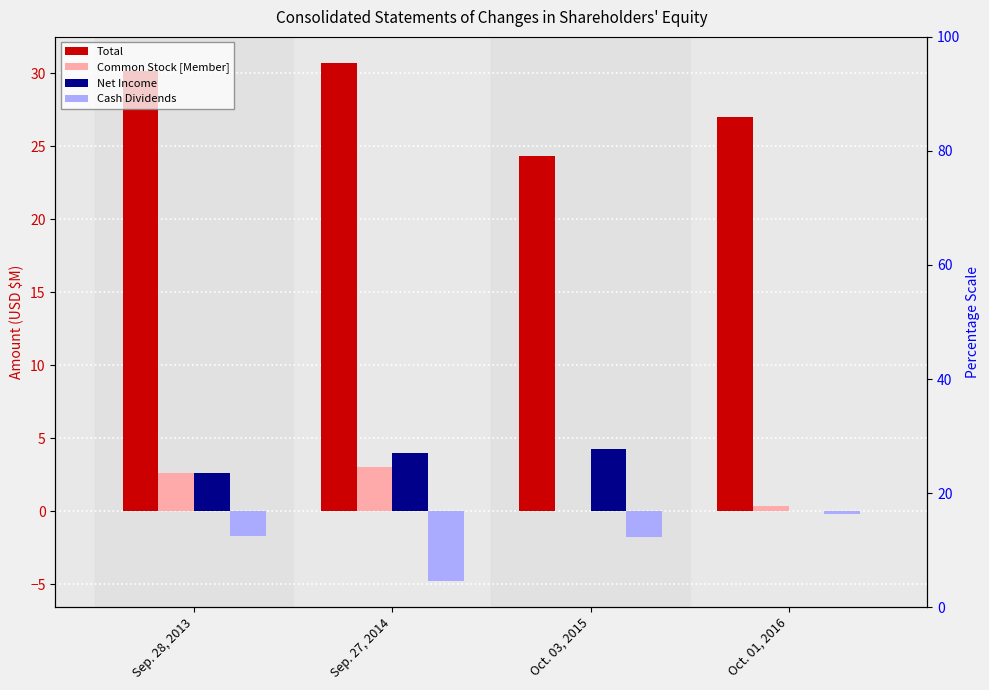

How many groups of bars are there?

4